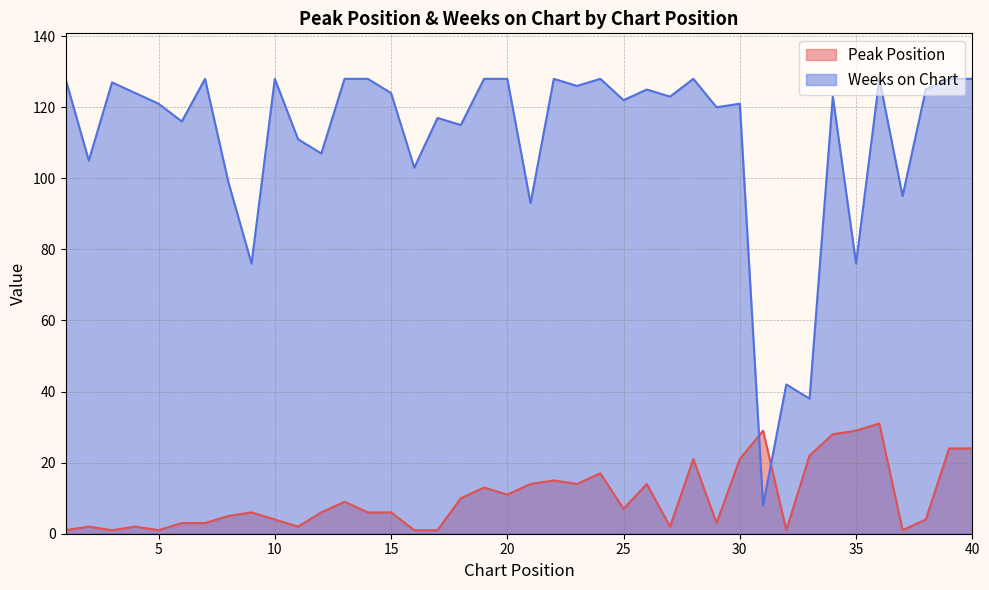

Which category has the highest value across all series?

1